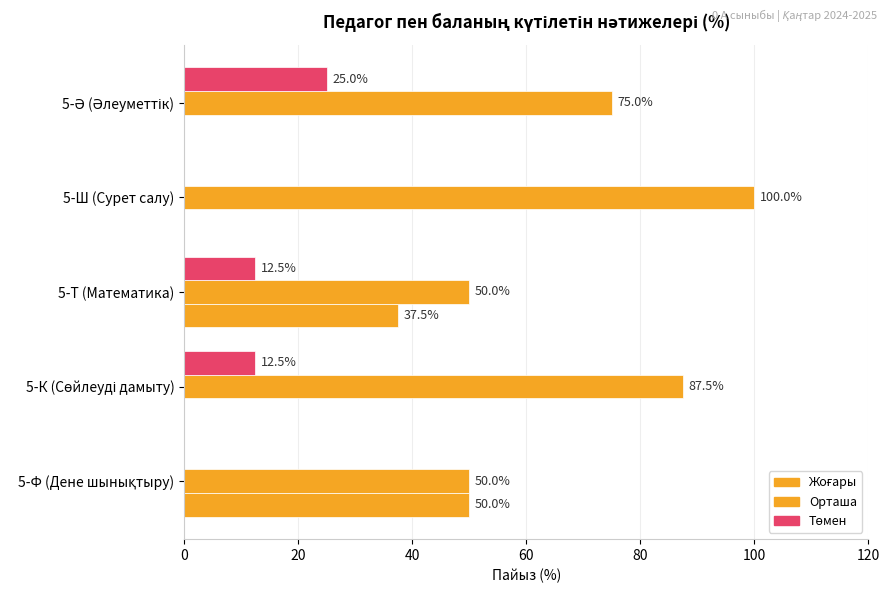

What are all the series names shown in the legend?

Жоғары, Орташа, Төмен